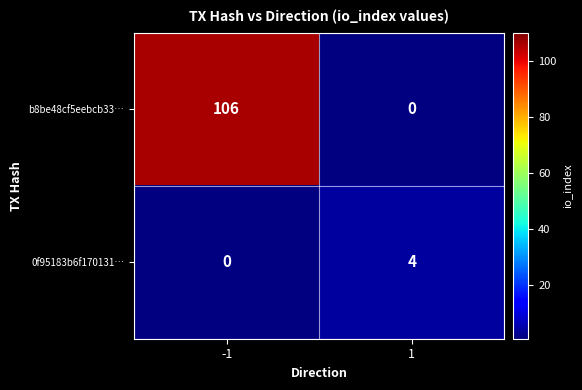

The value of b8be48cf5eebcb33… at -1 is 106. True or false?

True